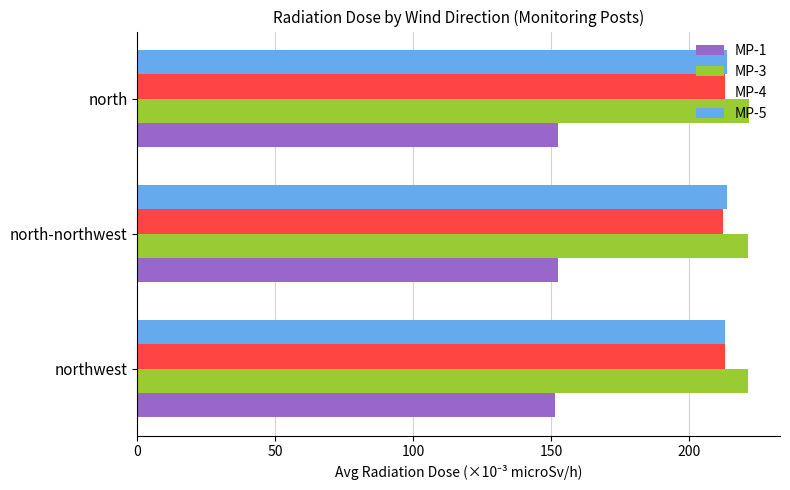

What is the lowest value of the MP-4 series?

212.6